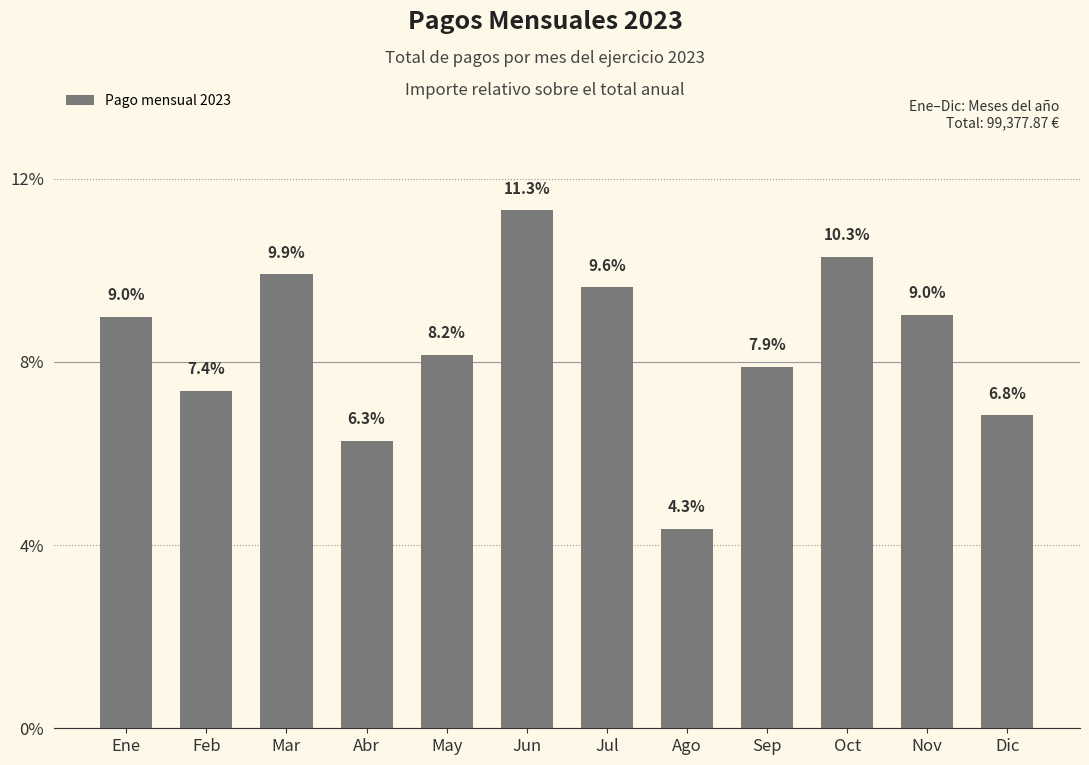

What is the value of the 1st bar from the left?

9.0